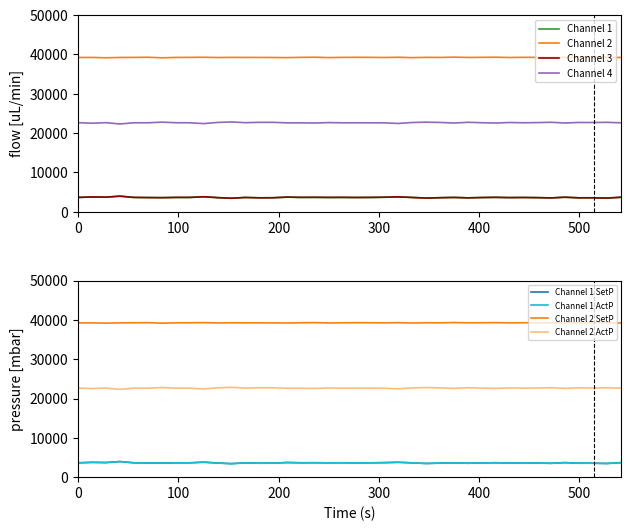

What is the lowest value of the Channel 2 series?

39157